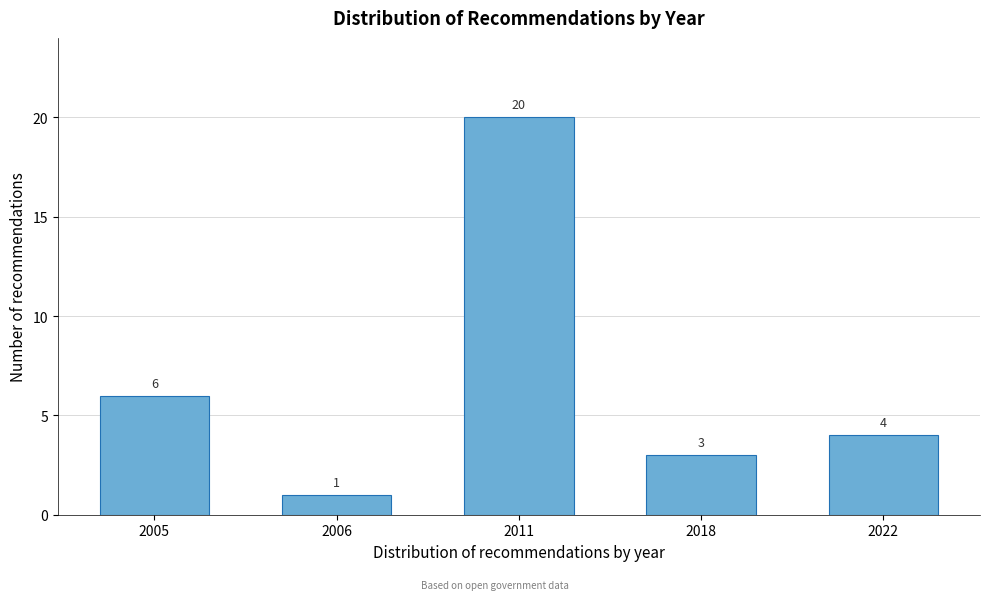

Reading right to left, list all the values displayed in this chart.

4	3	20	1	6